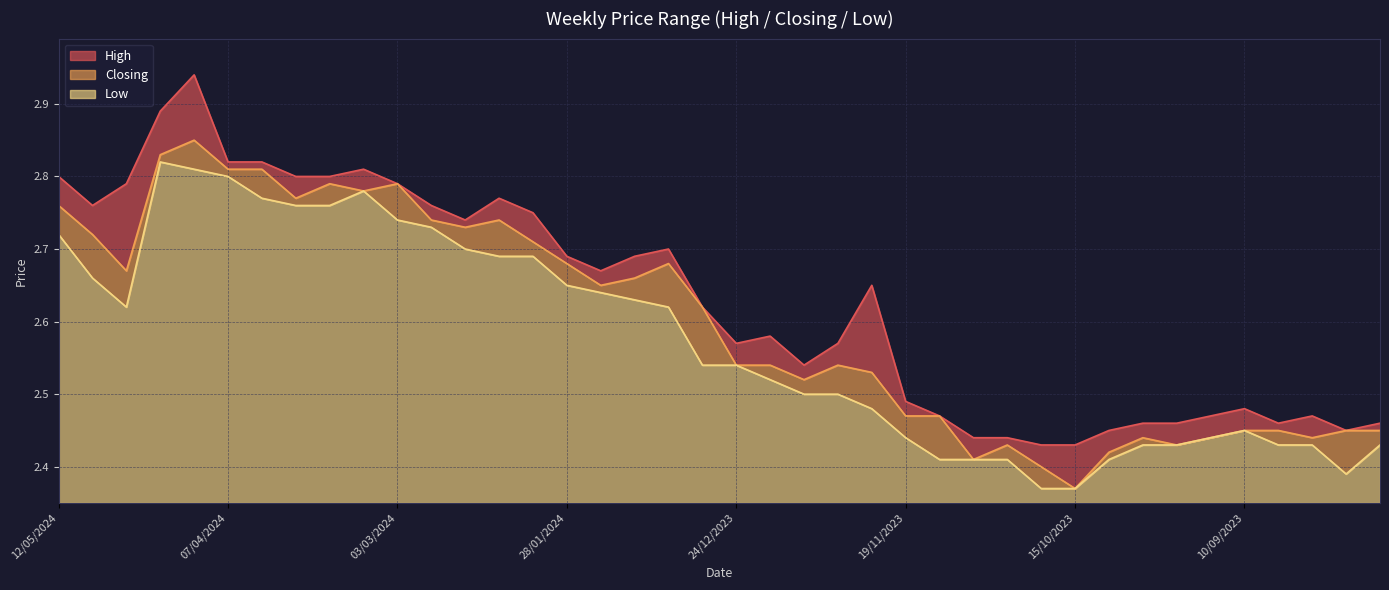

True or false: Closing and Low intersect in this chart.

False